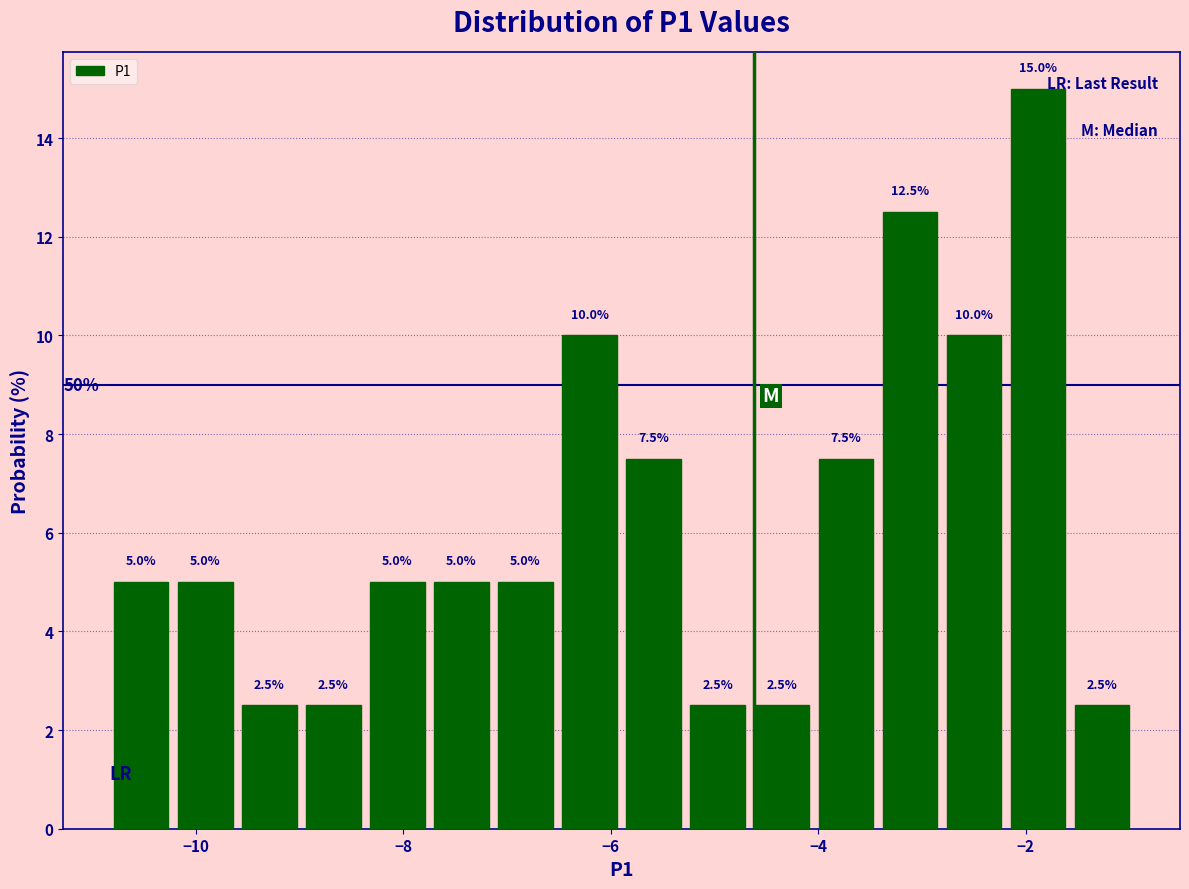

Read against the x-axis, roughly where is the centre of the tallest bar?

-1.8